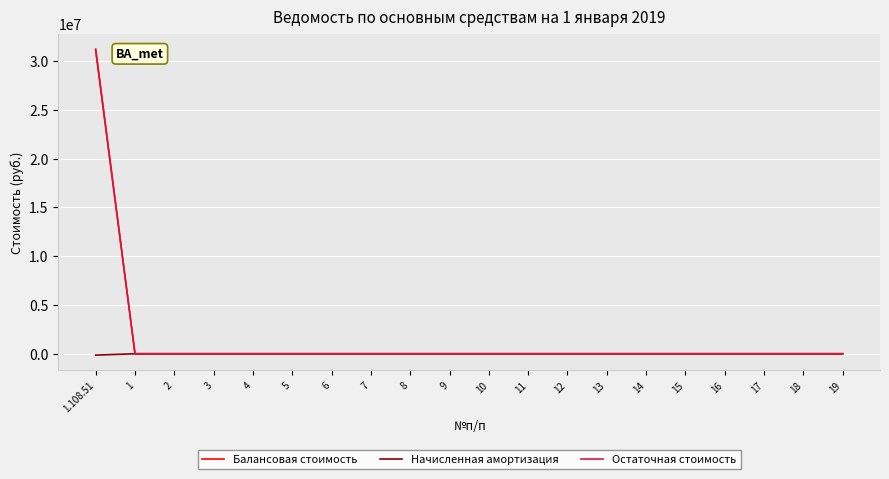

What is the maximum value shown in the chart?

31249897.9